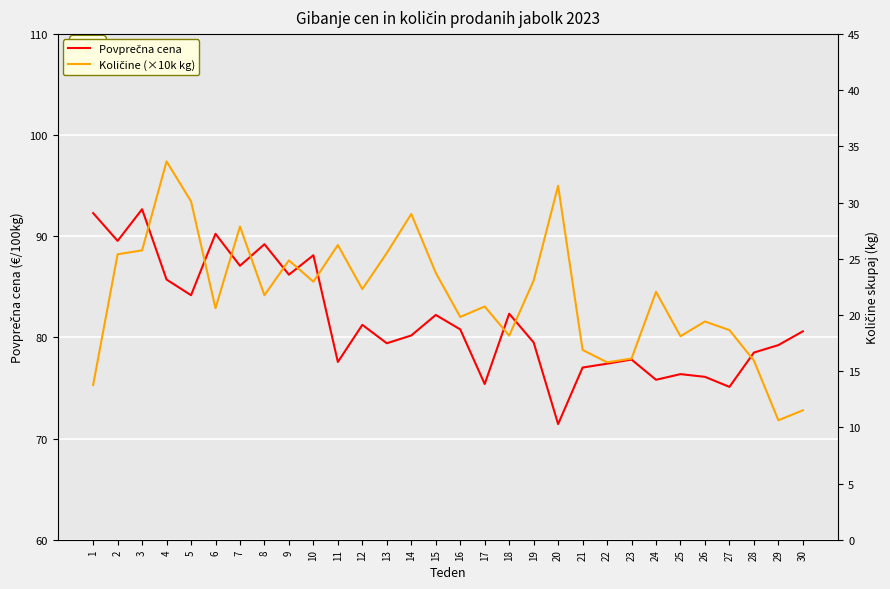

Rank the series at 15 from lowest to highest value.

Količine (×10k kg), Povprečna cena